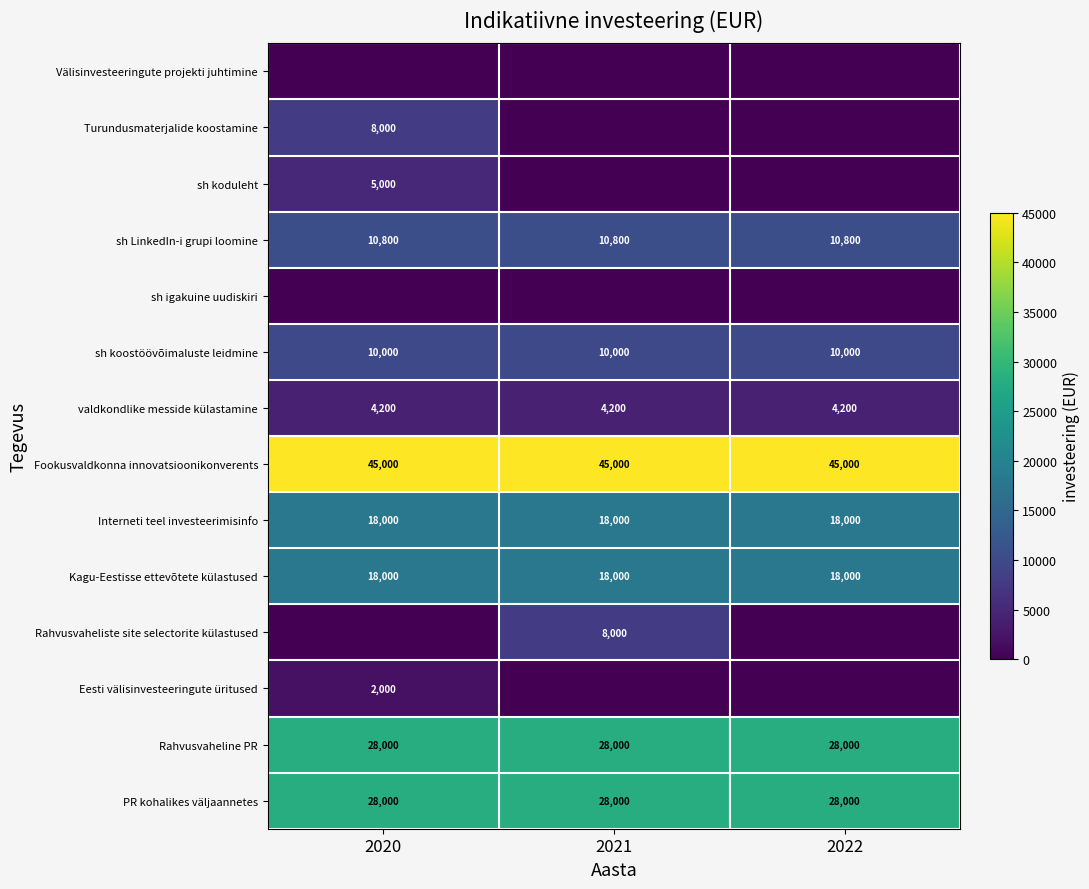

Is it true that Interneti teel investeerimisinfo equals 18000 at 2020?

True